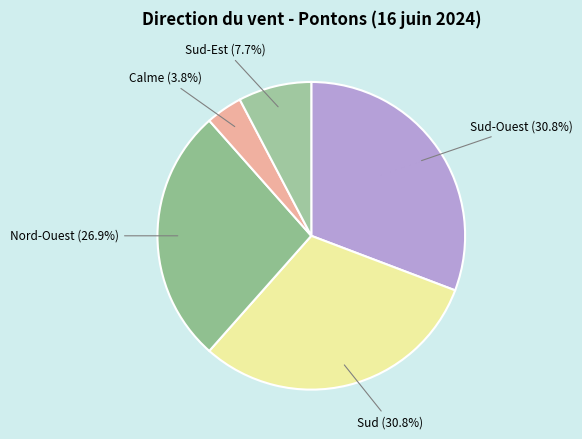

Is Sud-Est (7.7%) the majority of the pie?

No